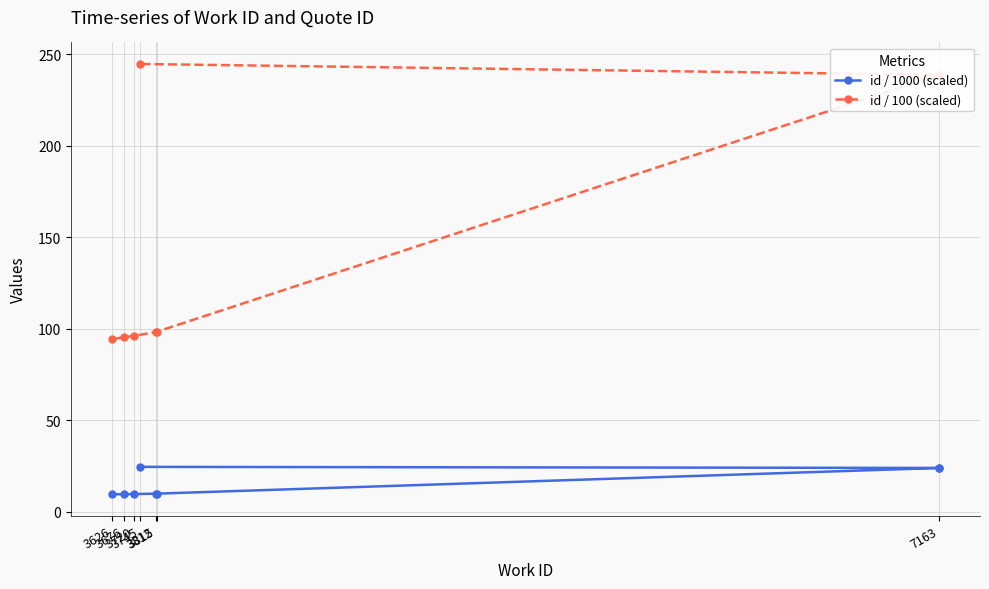

True or false: id / 1000 (scaled) and id / 100 (scaled) intersect in this chart.

False